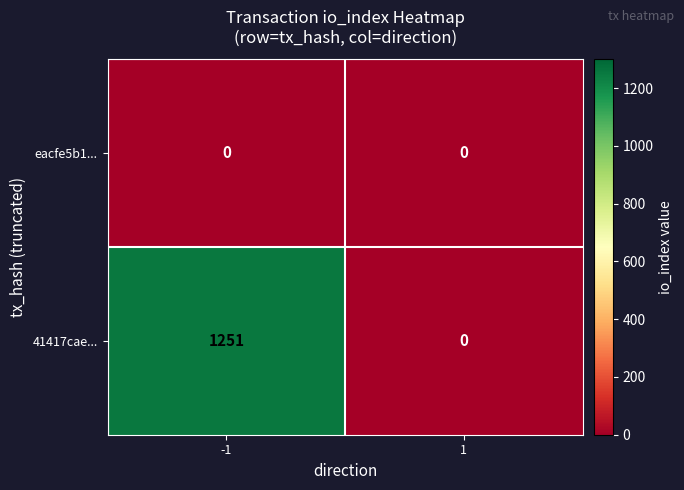

List the series in order of their peak value, highest first.

41417cae..., eacfe5b1...